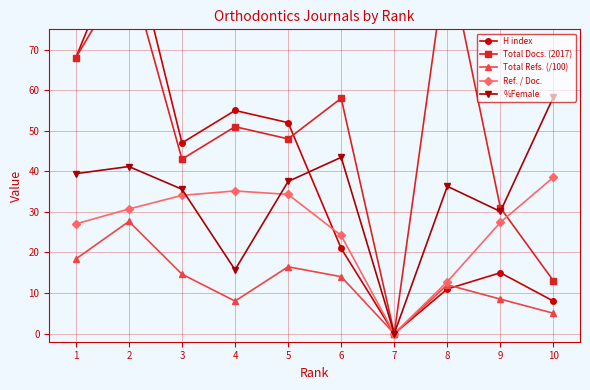

Count the Total Docs. (2017) values in the range 31 to 68.

6